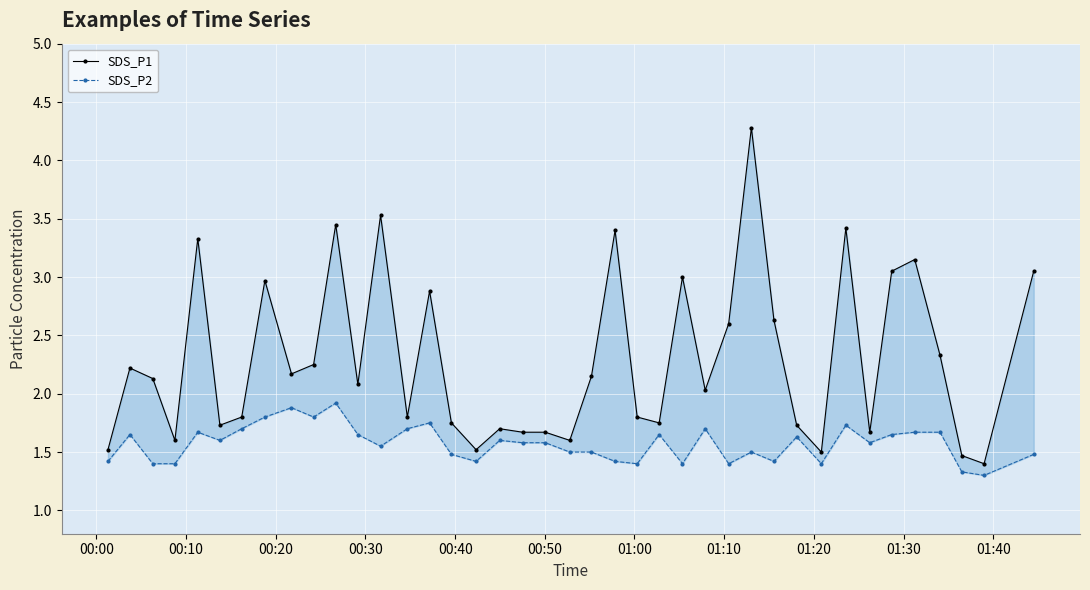

Rank the series by their maximum value, from lowest to highest.

SDS_P2, SDS_P1